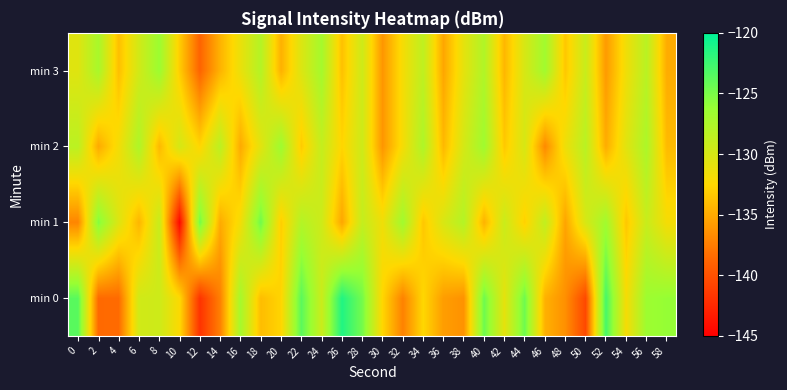

At 22, list the series in order from largest to smallest.

min 0, min 1, min 3, min 2